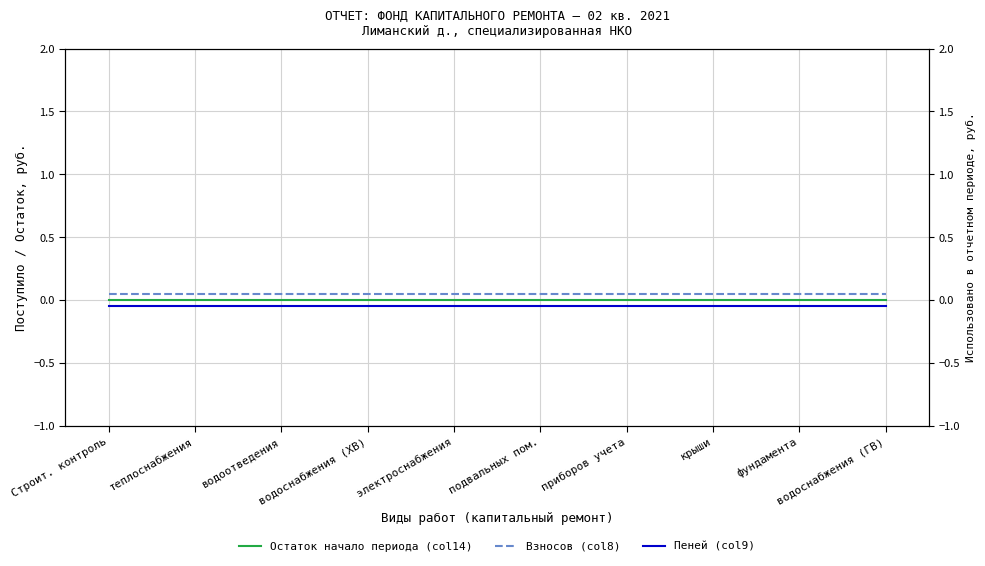

Between крыши and приборов учета, which is larger?

крыши